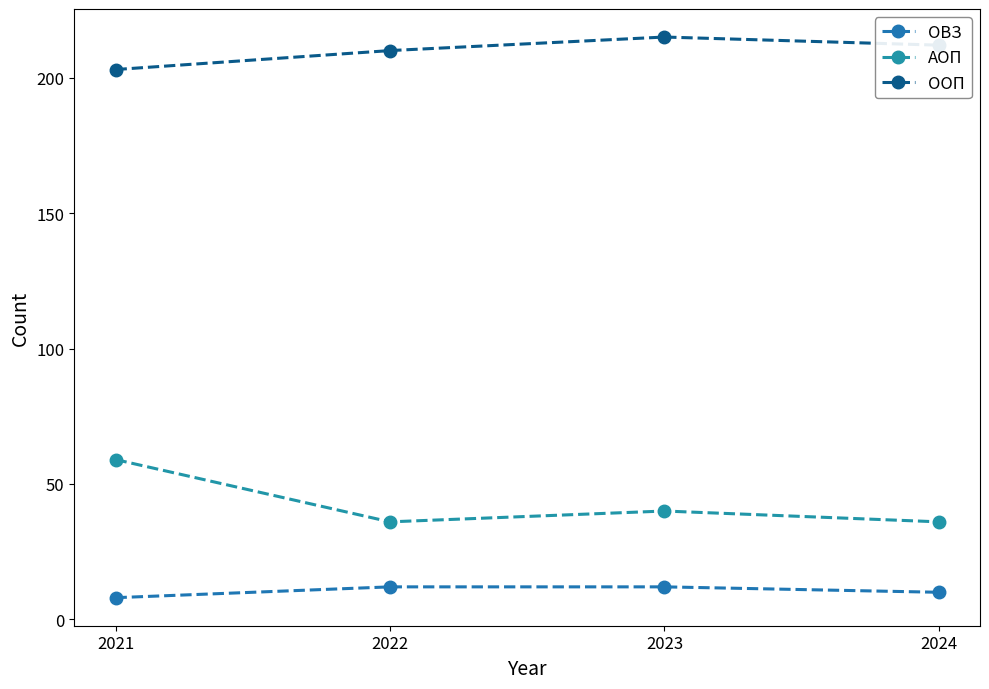

Where is АОП nearest to the value 47?

2023